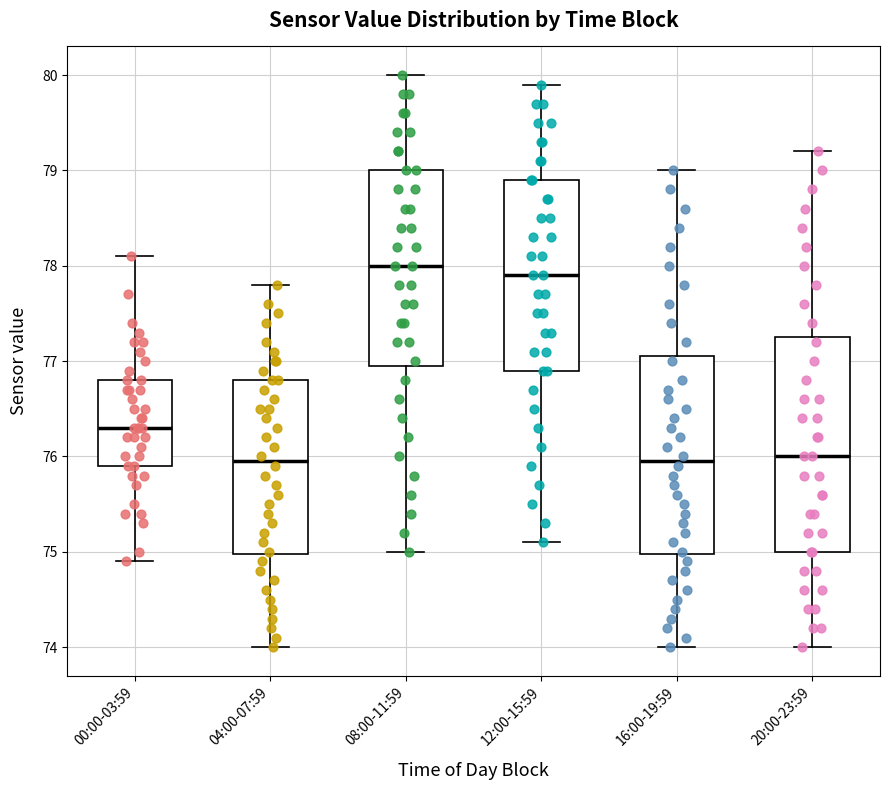

Where is the upper edge of the box for 04:00-07:59 on the y-axis? The values are not printed on the chart, so give them approximately, as read against the axis.

76.8